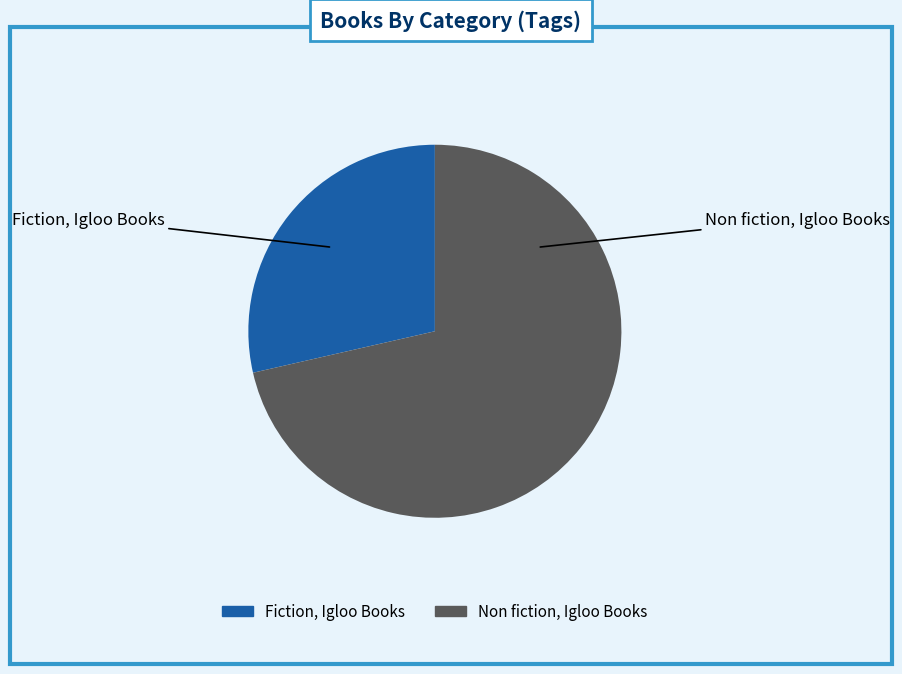

The Non fiction, Igloo Books slice represents 71% of the pie. True or false?

True